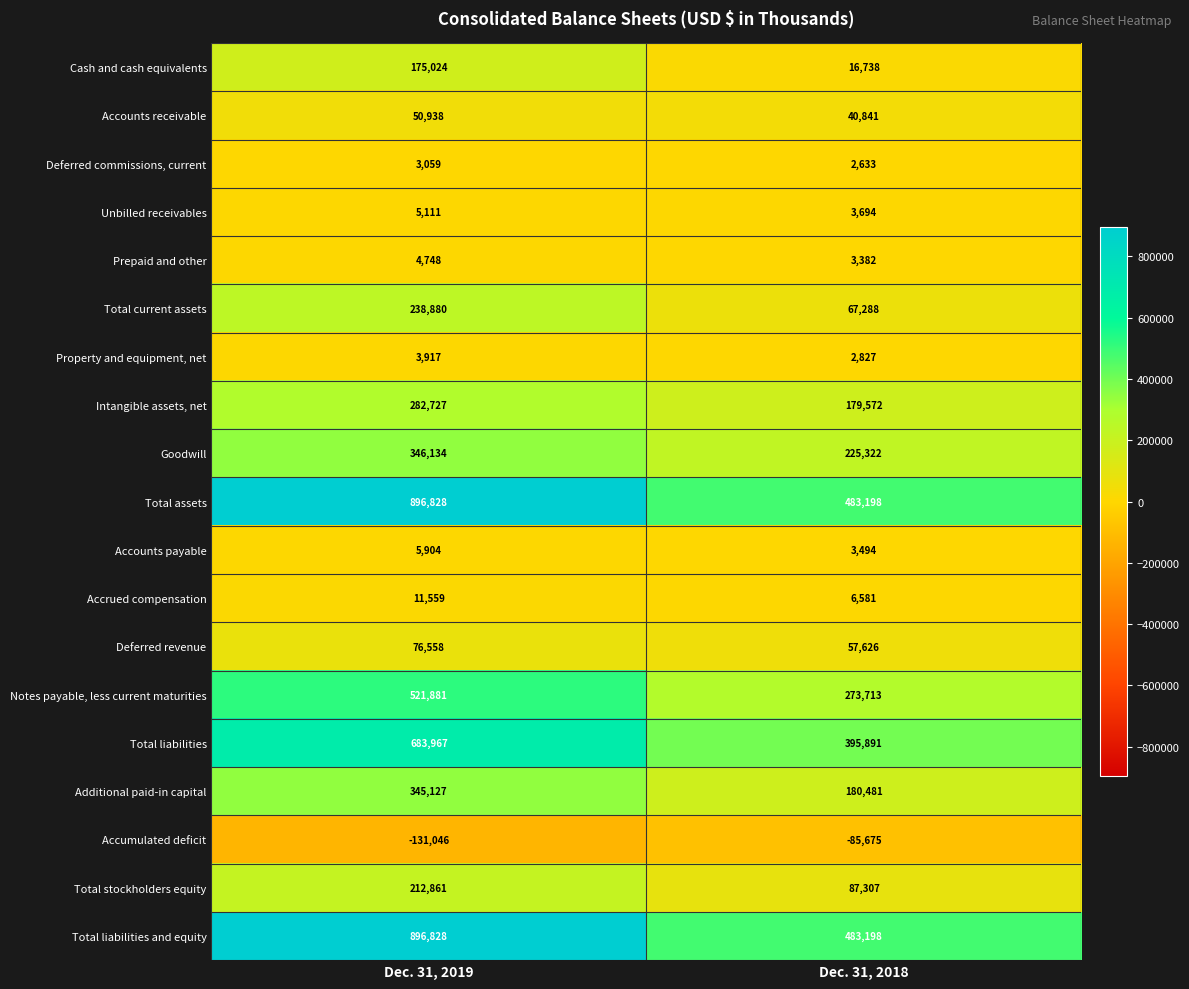

What is the difference between the highest and lowest values at Dec. 31, 2019?

1027874